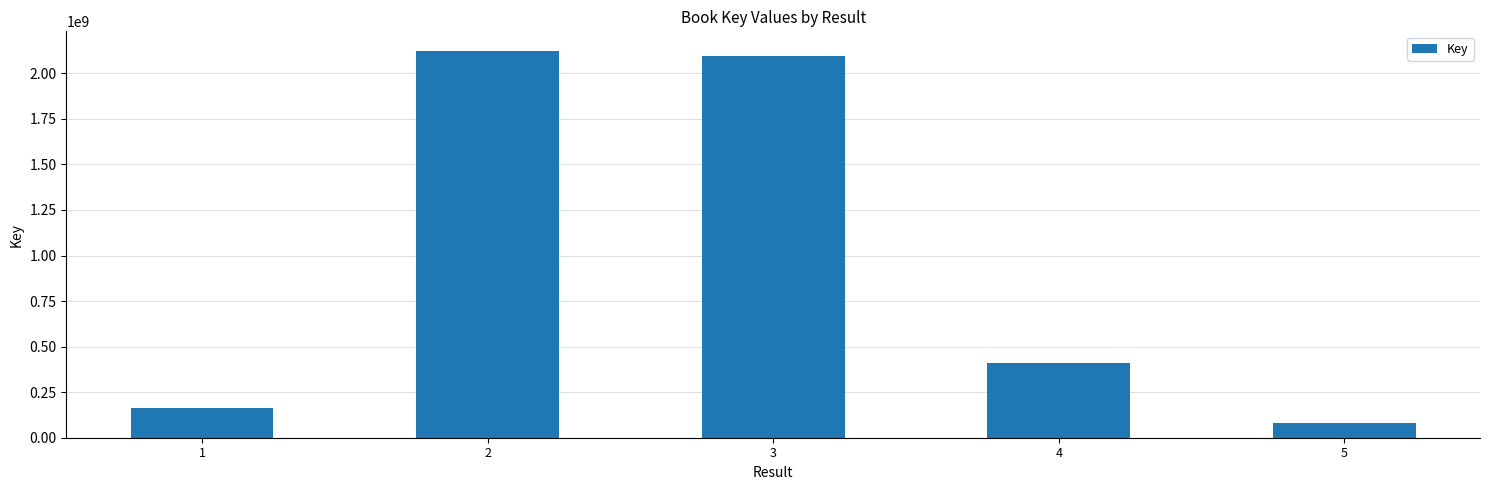

The chart shows a value of 640473988 at 3. True or false?

False